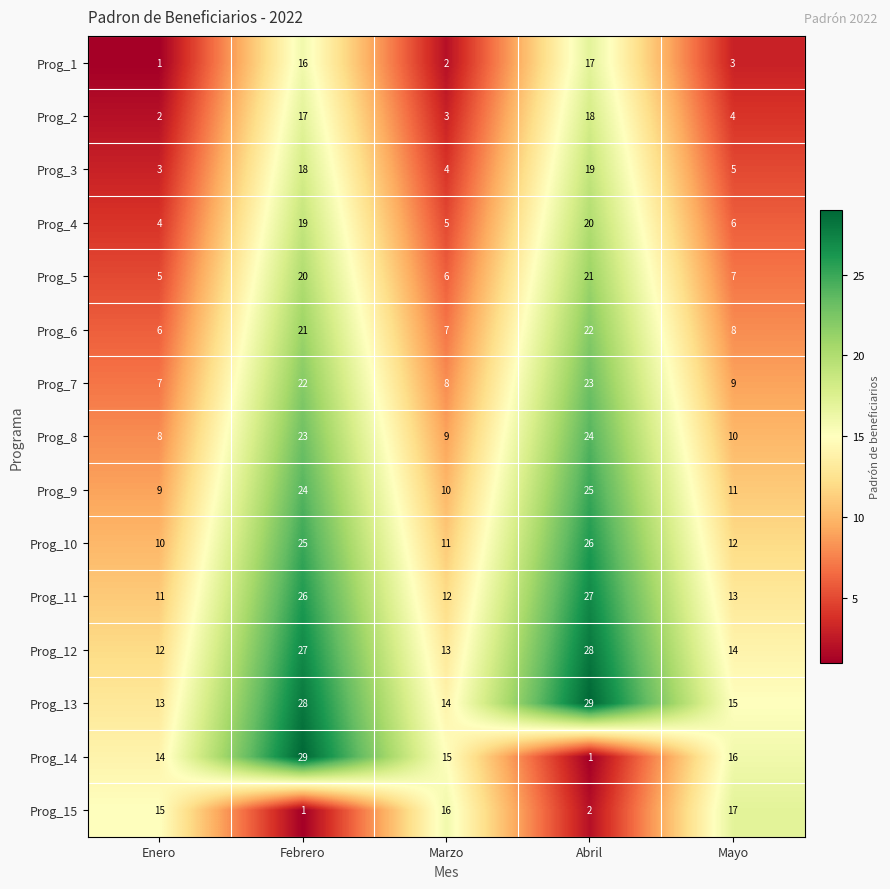

Which series has the largest total across all categories?

Prog_13